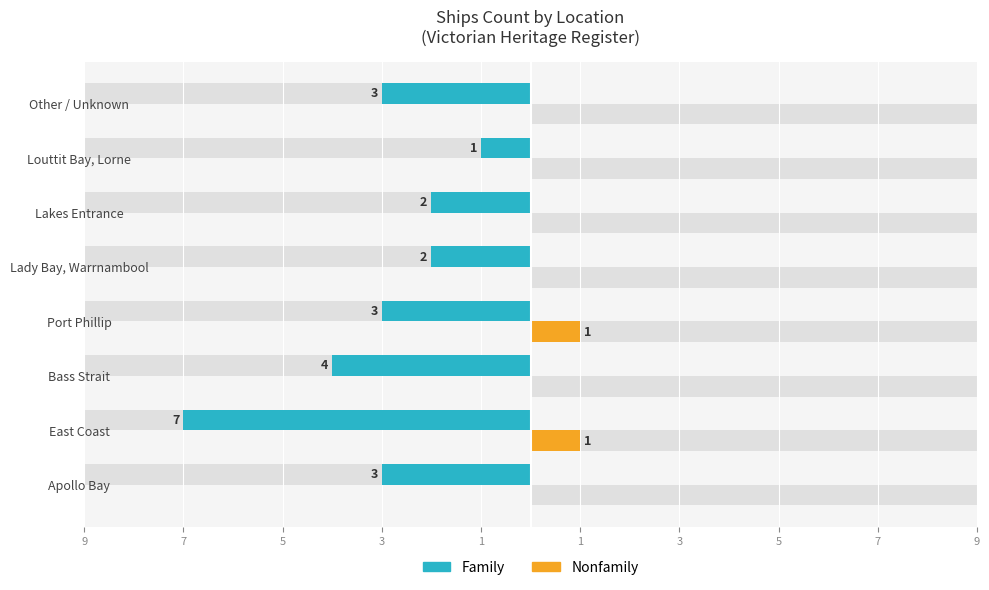

Reading left to right, extract all data points from this chart.

Family: -3	-7	-4	-3	-2	-2	-1	-3
Nonfamily: 0	1	0	1	0	0	0	0